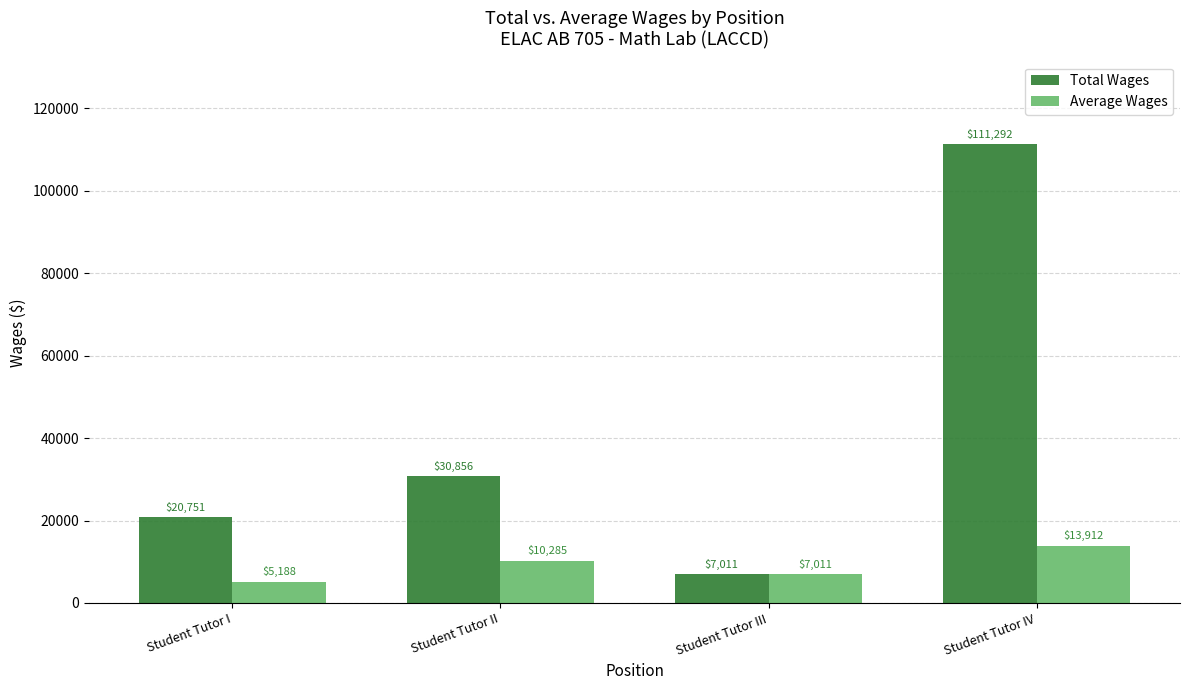

List the series in order of their peak value, lowest first.

Average Wages, Total Wages